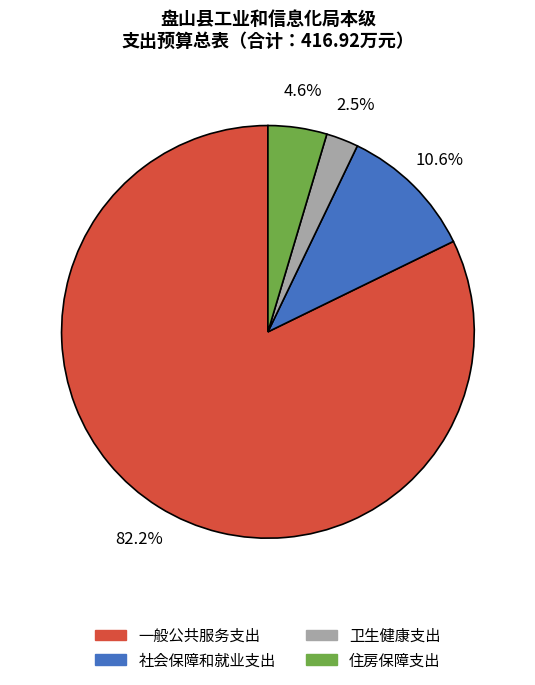

How many segments does this pie chart have?

4